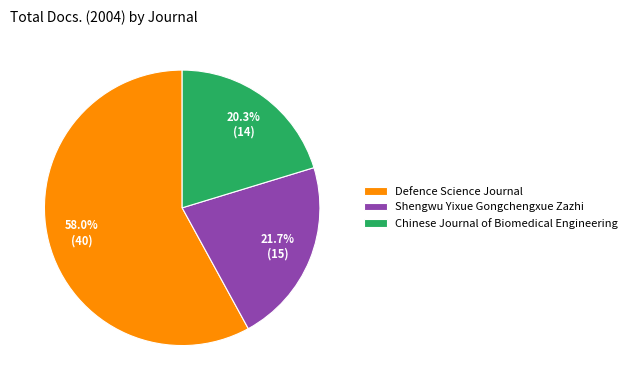

What is the ratio of the value at Shengwu Yixue Gongchengxue Zazhi to the value at Chinese Journal of Biomedical Engineering?

1.1